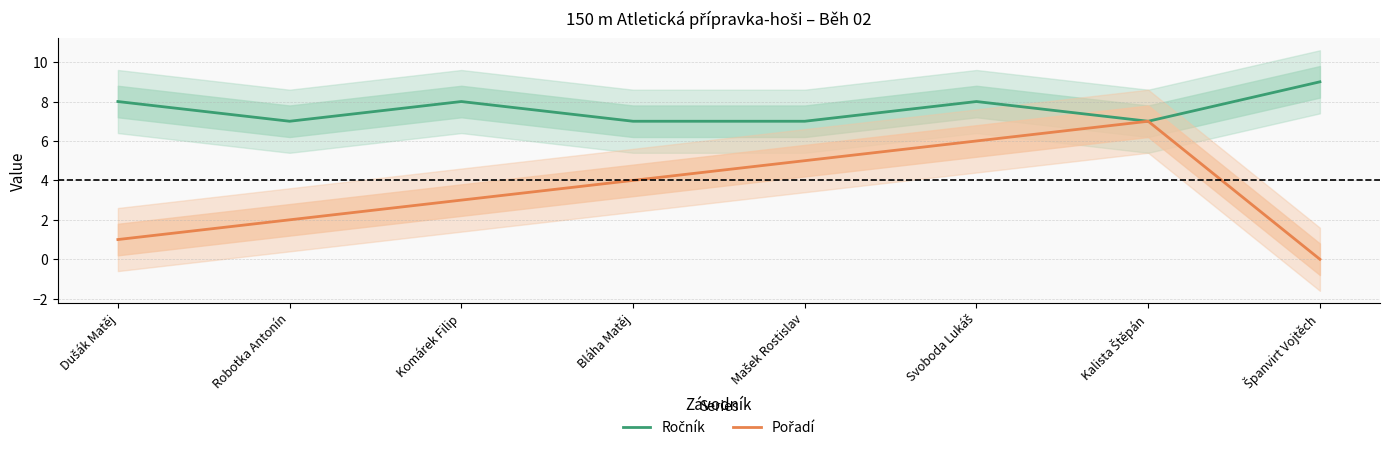

At which label does Pořadí reach its peak?

Kalista Štěpán